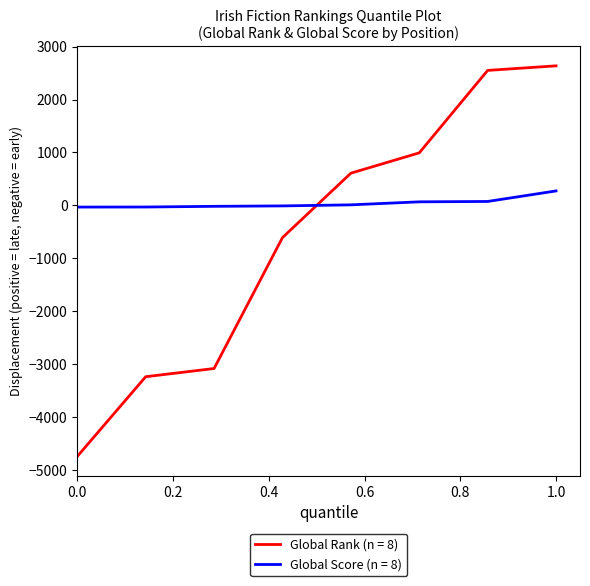

Which series has the largest total across all categories?

Global Score (n = 8)